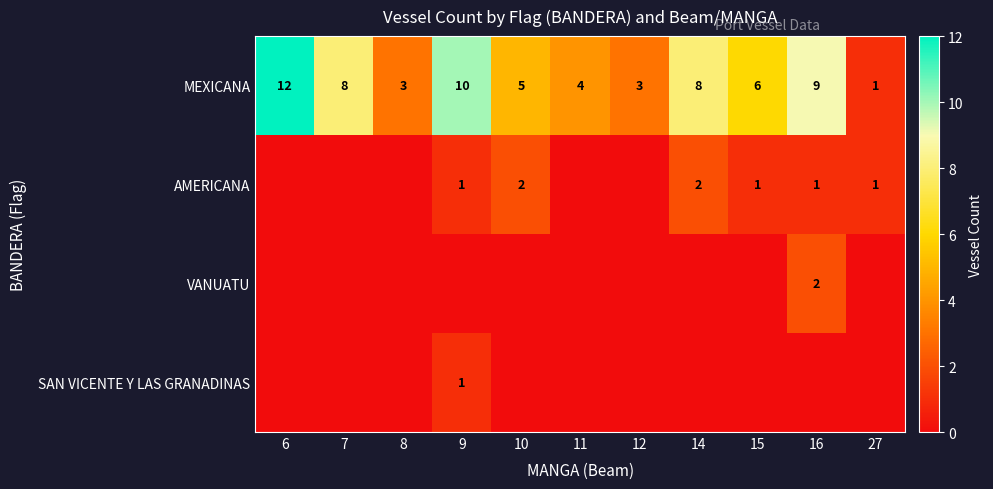

The value of MEXICANA at 14 is 2. True or false?

False